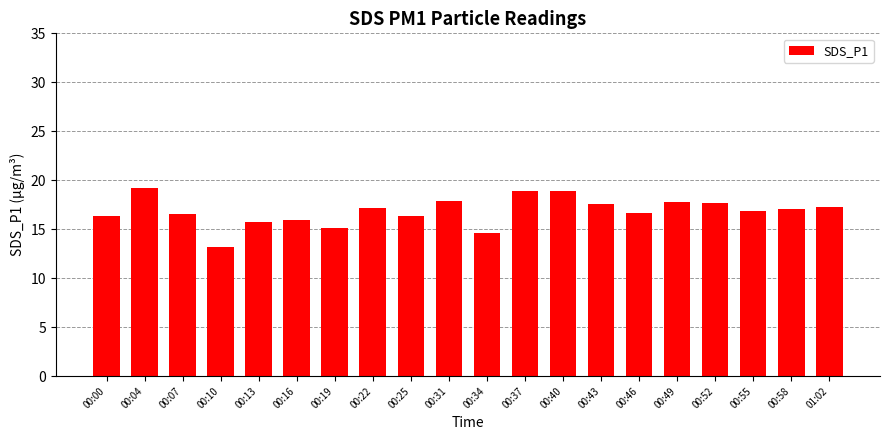

What is the sum of the values at 00:52 and 00:10?

30.9